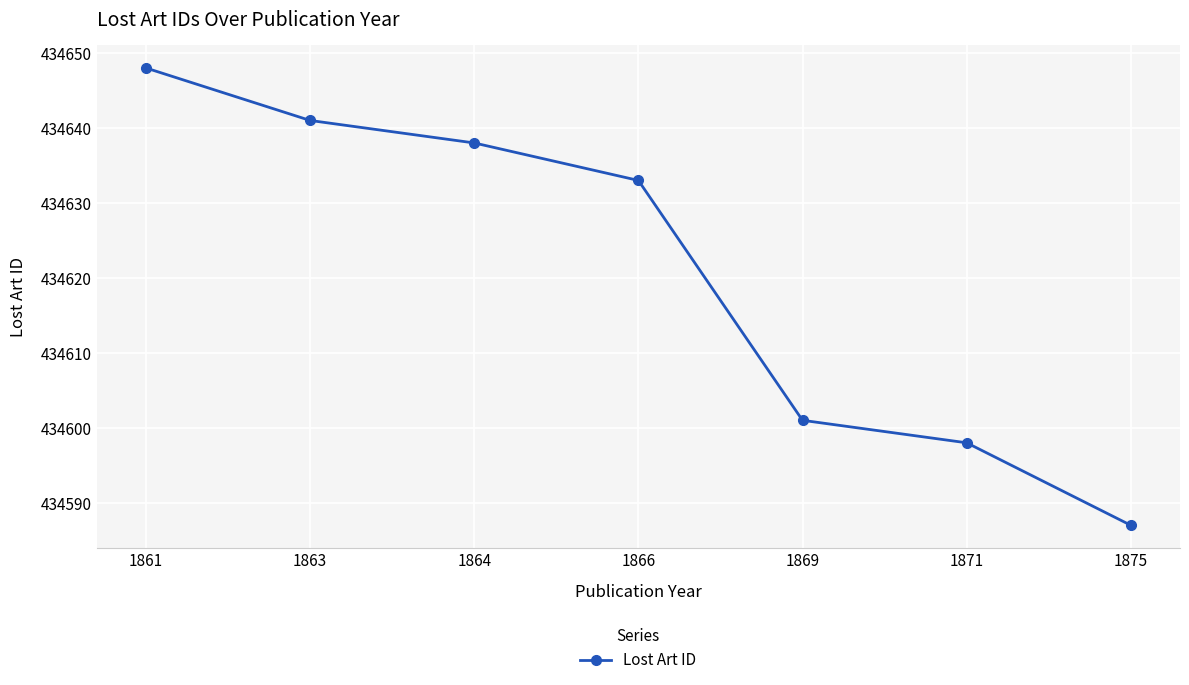

What value does the data have at 1866, to the nearest 5?

434635